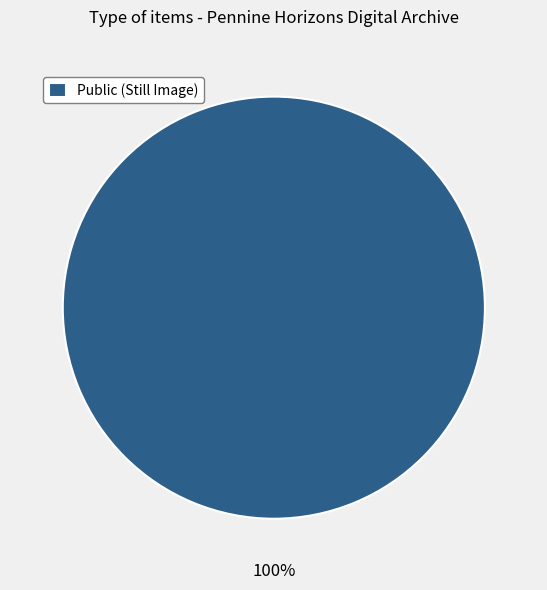

Is it true that Public (Still Image) is 100% of the pie?

True